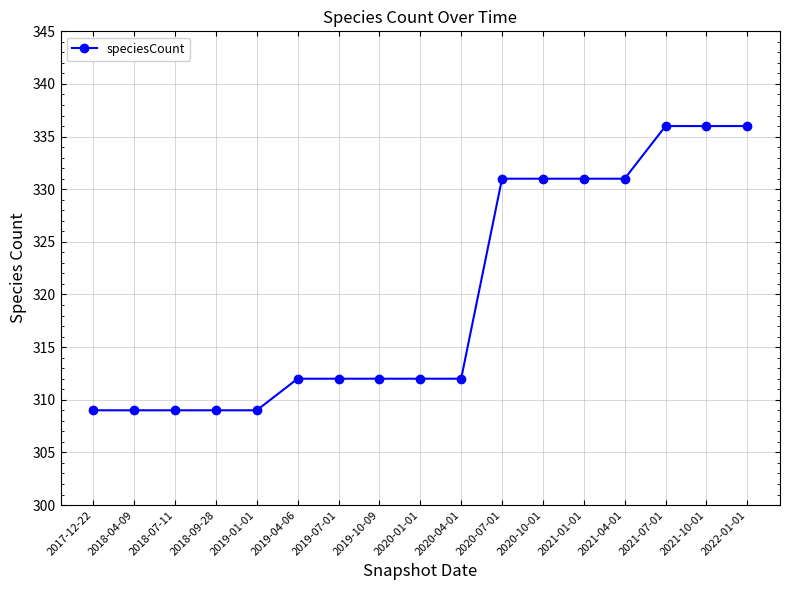

What is the label of the 14th point from the right?

2018-09-28